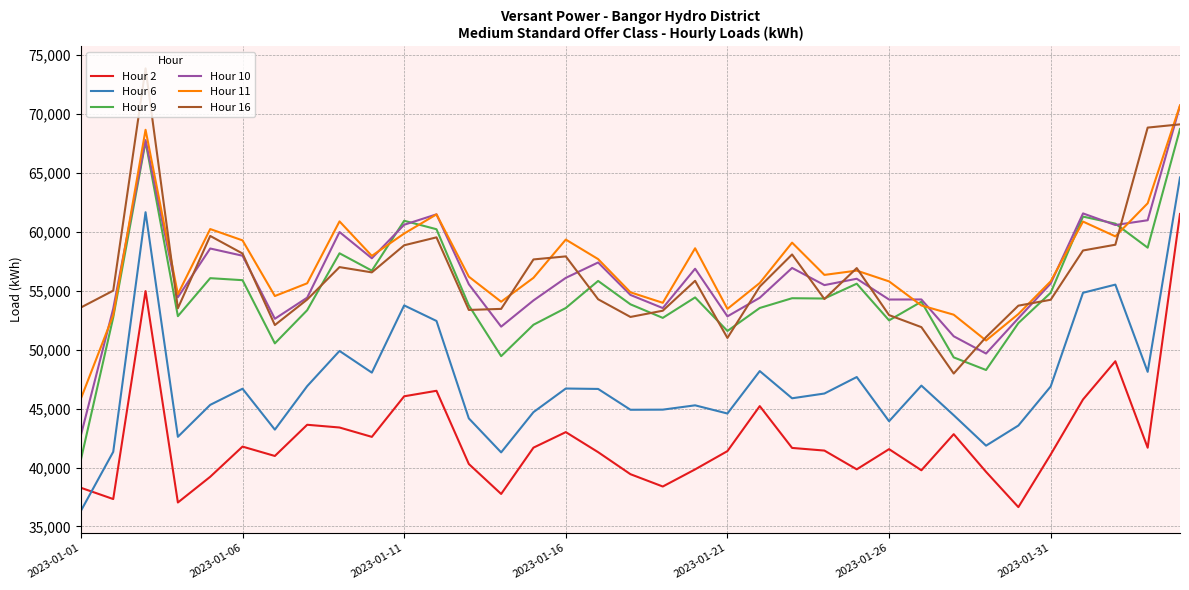

What is the lowest value of the Hour 2 series?

36643